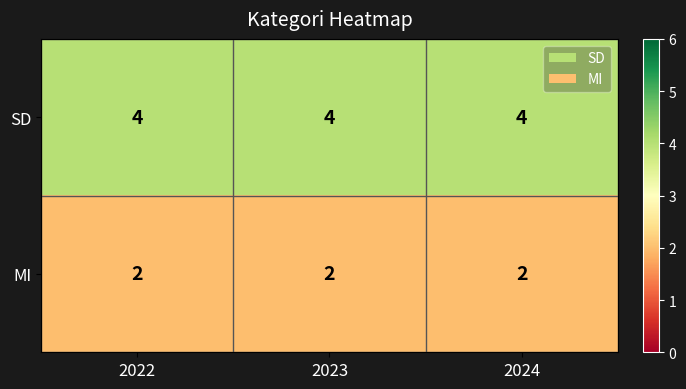

True or false: SD has a value of 4 at 2023.

True